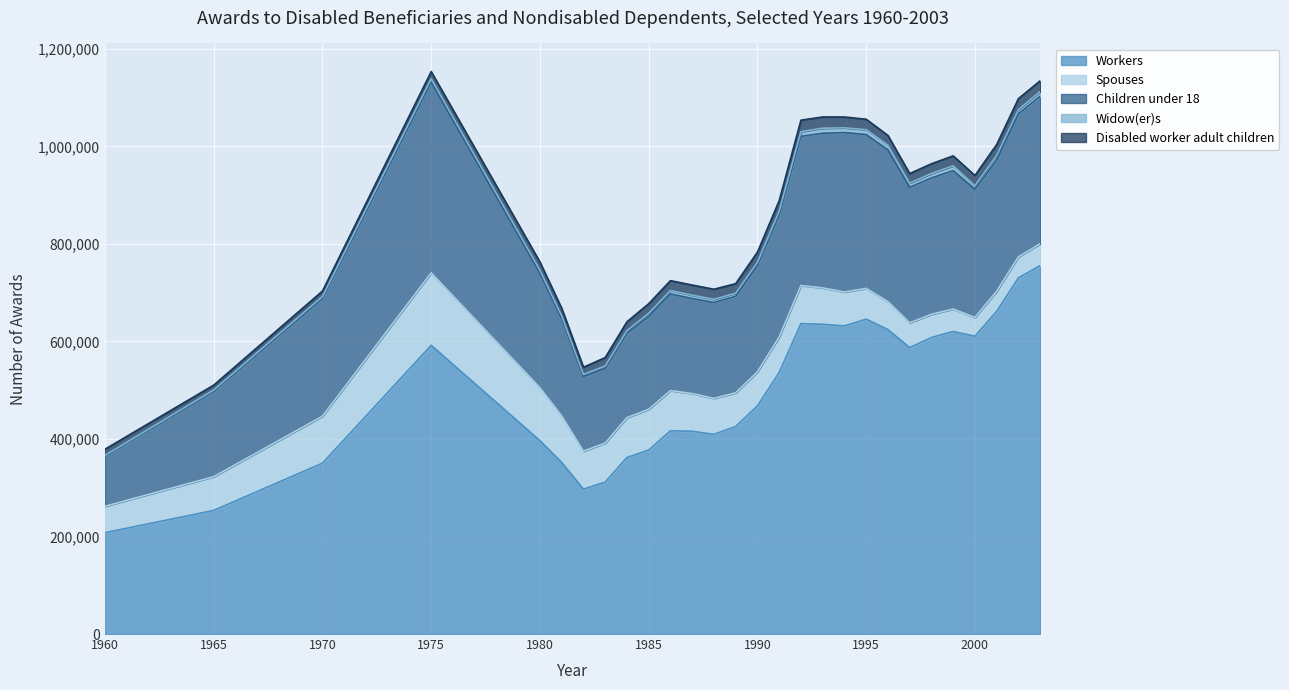

Which category has the highest value in the Children under 18 series?

1975